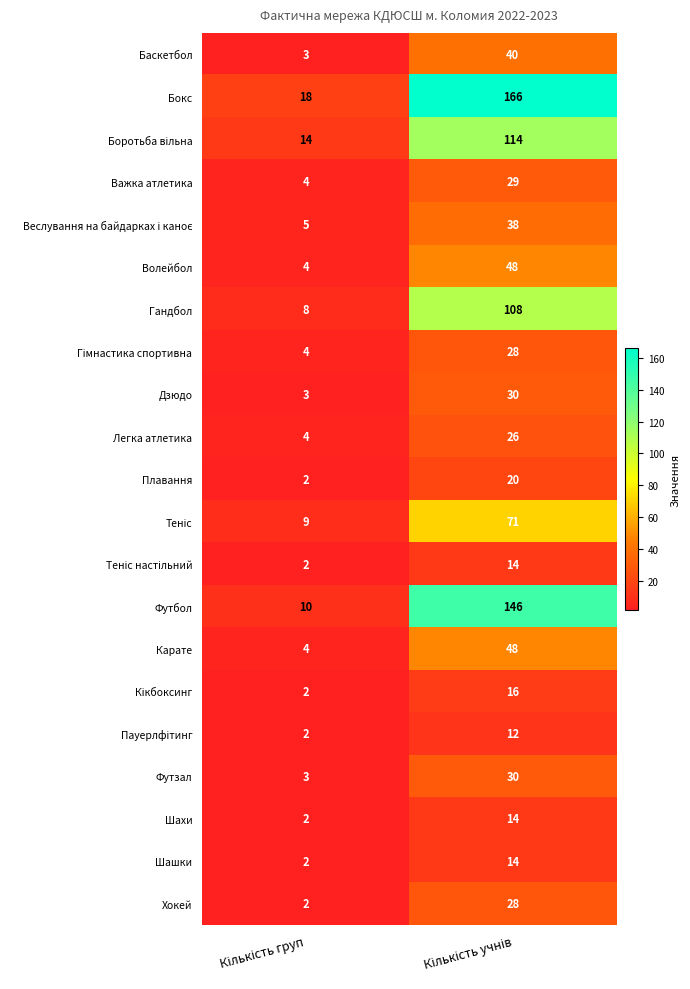

Which series has the largest total across all categories?

Бокс